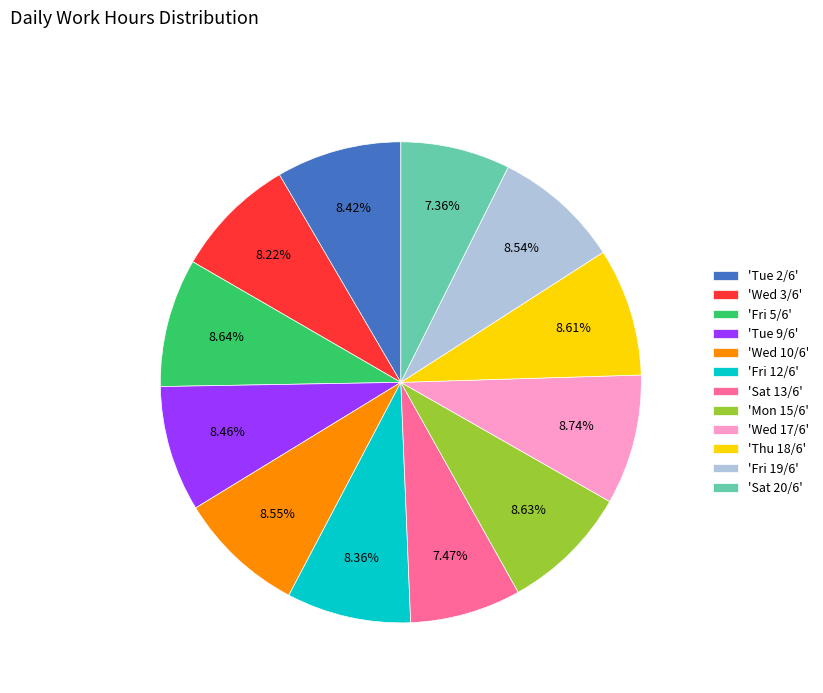

Does 'Tue 9/6' account for over 50% of the chart?

No